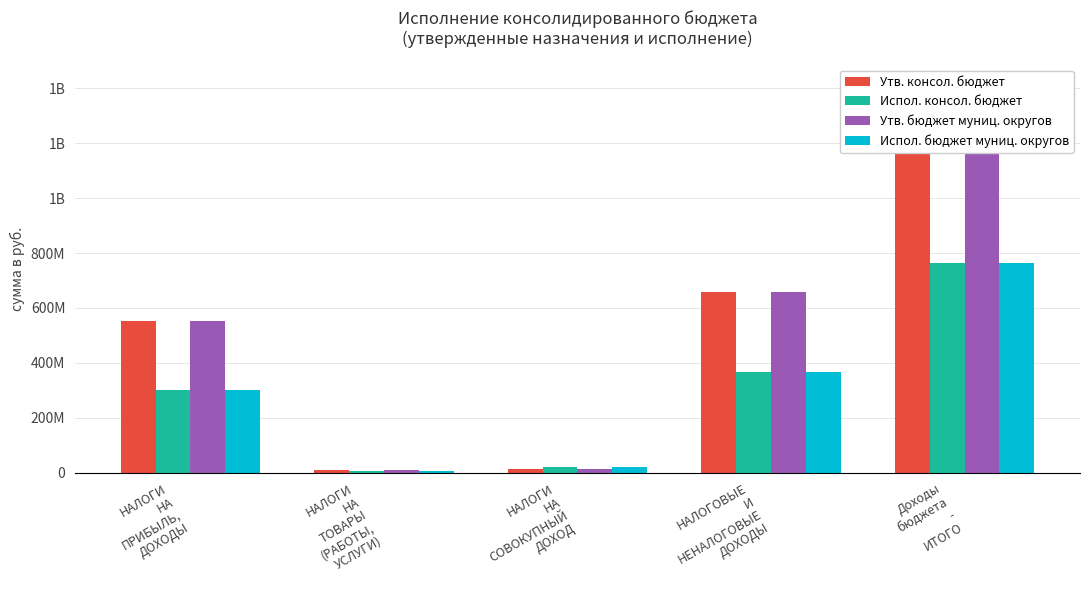

What is the difference between the maximum and minimum values in the Утв. бюджет муниц. округов series?

1403655031.1